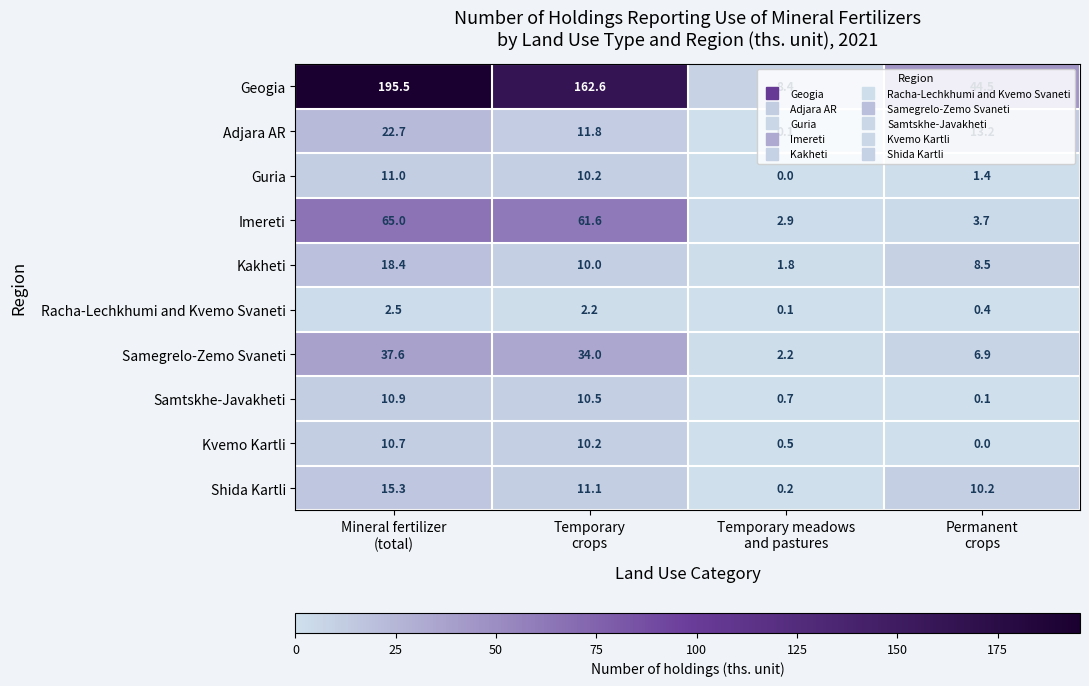

Count the number of categories in the chart.

4